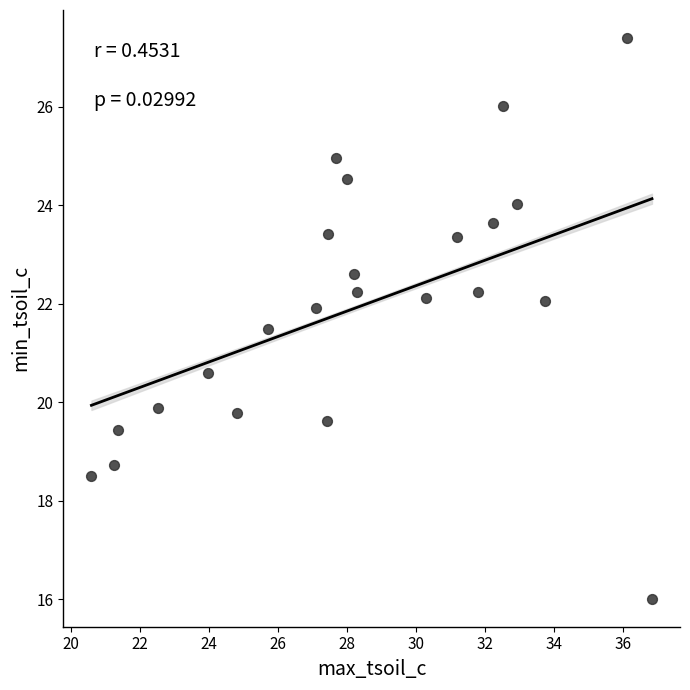

What is the range of X values (max minus min)?

16.2